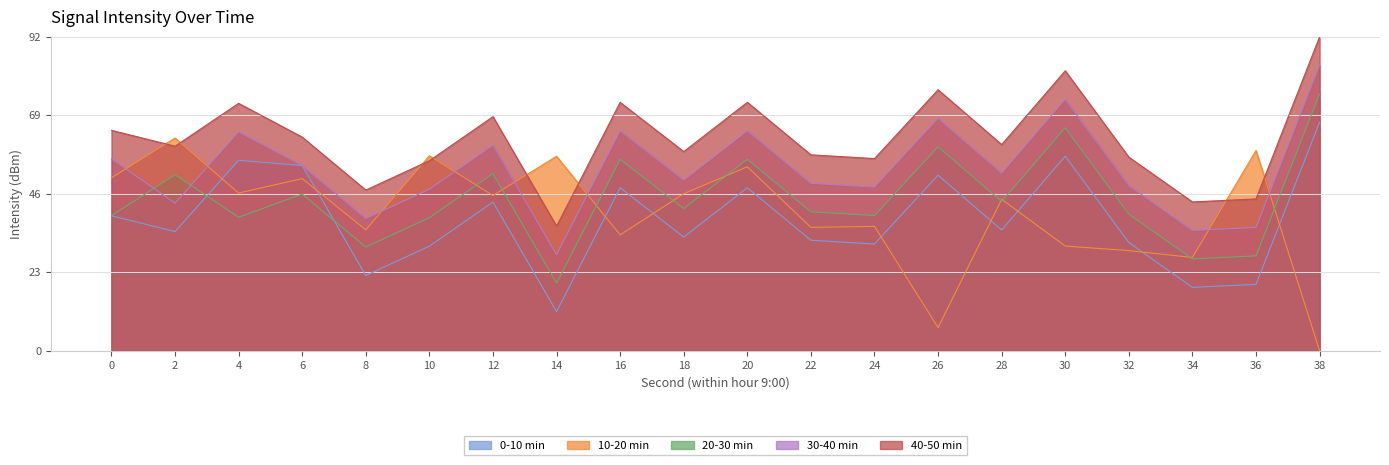

How many interior local peaks does the 30-40 min series have?

6